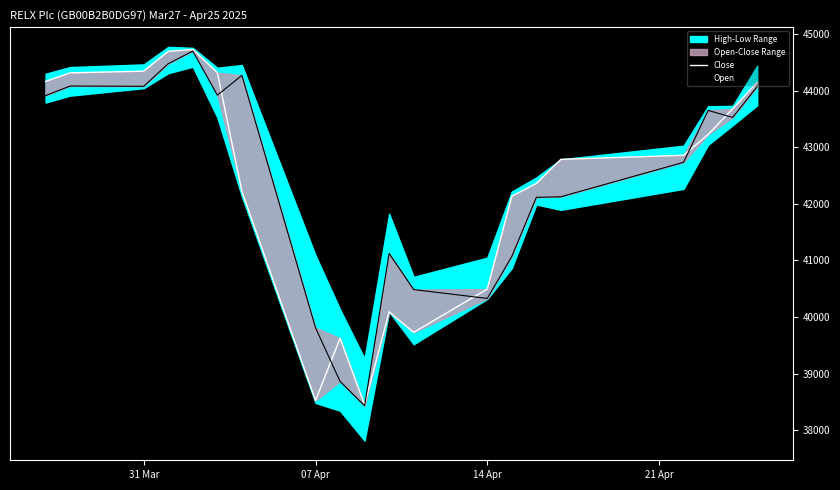

Reading left to right, extract all data points from this chart.

Close: 44161	44312	44343	44692	44725	44316	42222	38528	39626	38453	40094	39731	40495	42135	42360	42786	42857	43223	43677	44146
Open: 43911	44080	44075	44475	44697	43919	44268	39813	38866	38435	41124	40486	40330	41071	42115	42125	42733	43650	43526	44069